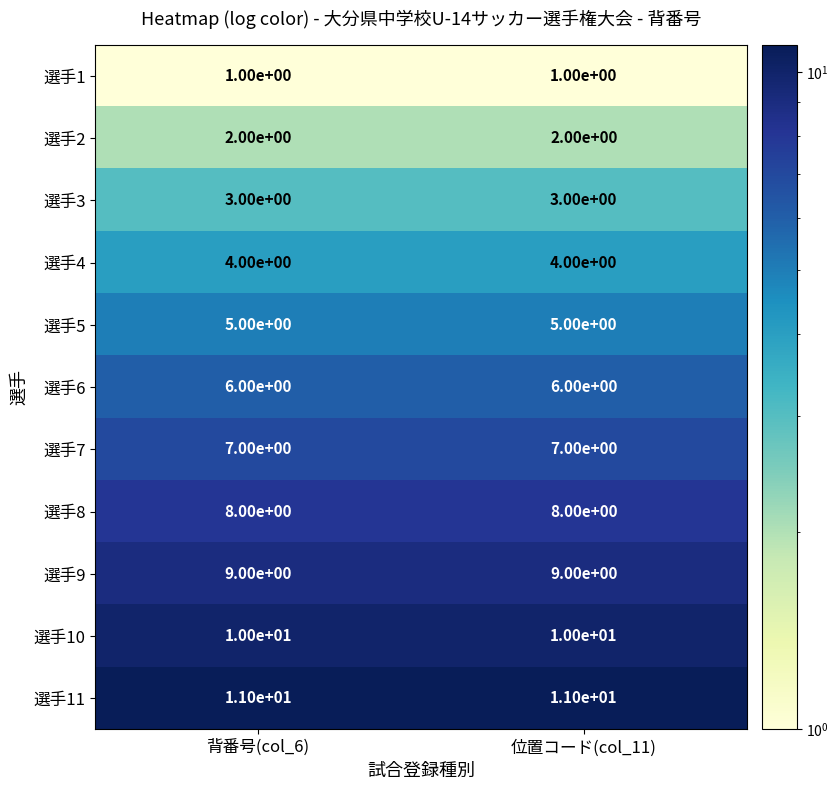

What is the minimum value for 選手8?

8